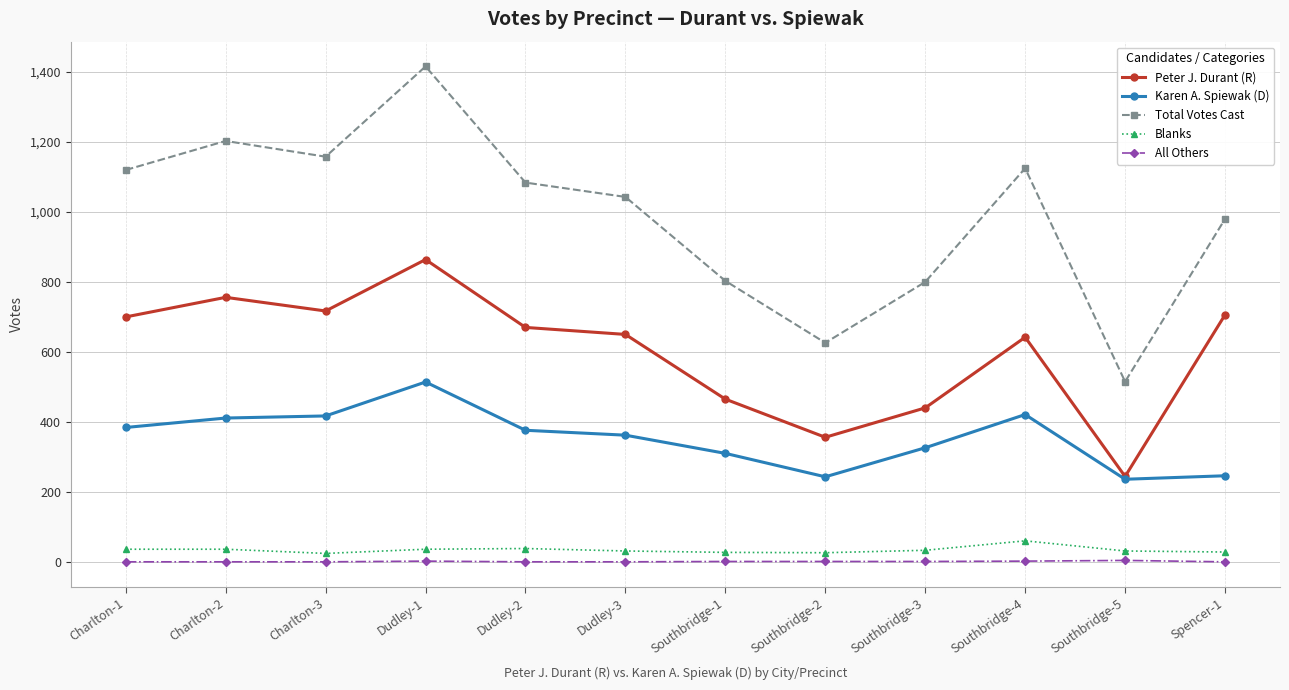

Is this an area chart (filled region under the line)?

No